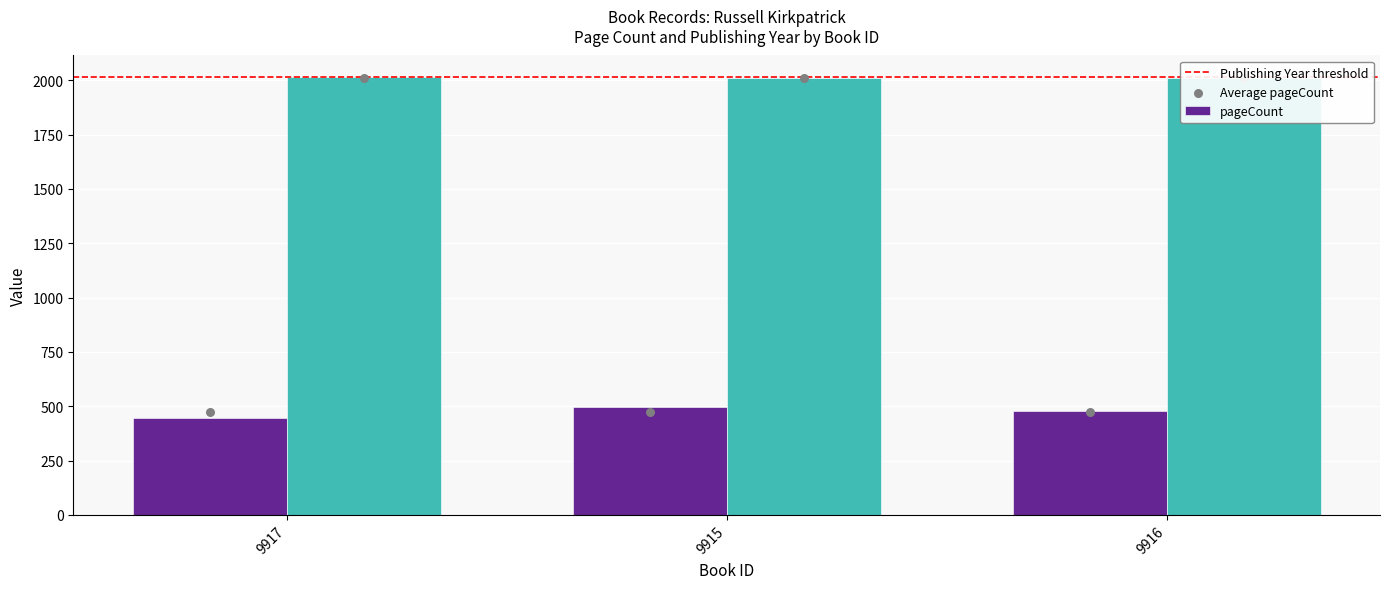

At how many categories does at least one series exceed 1192?

3